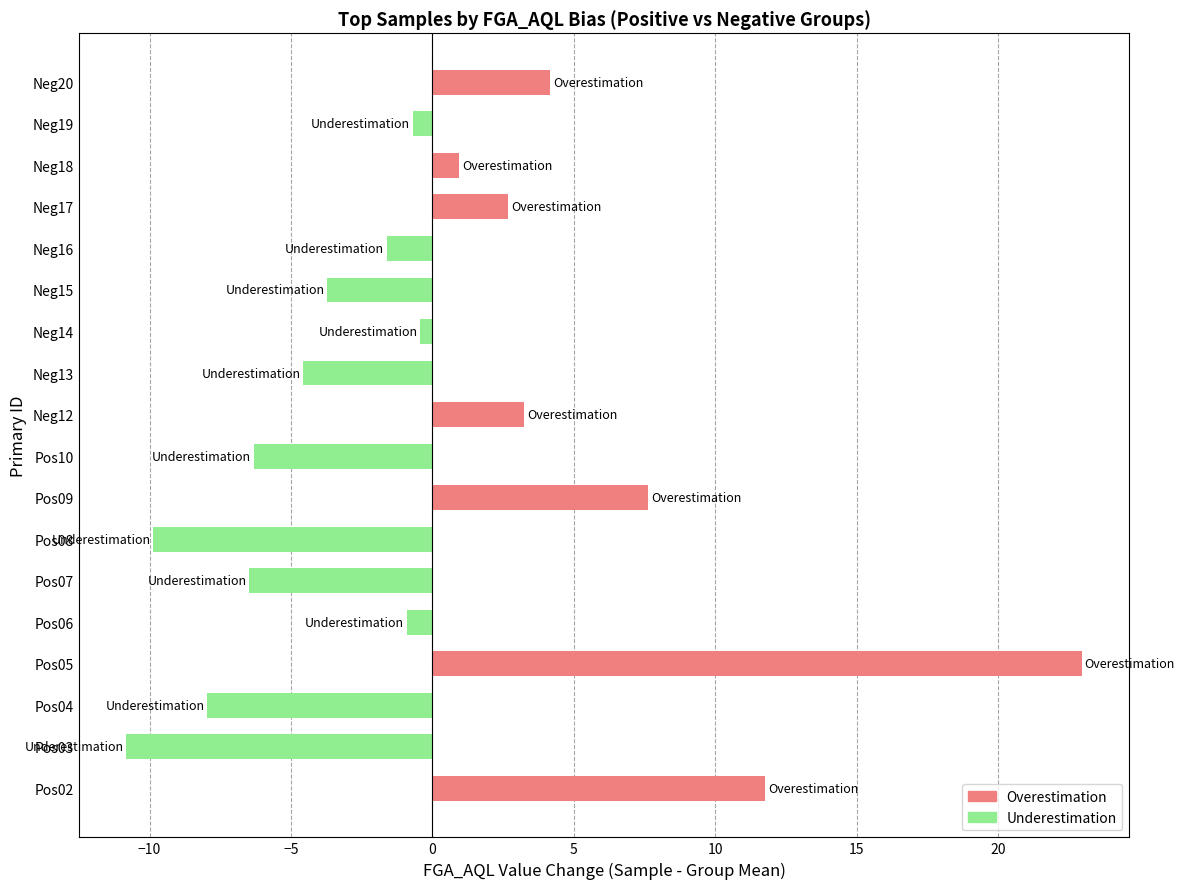

How many data points are less than 0?

11